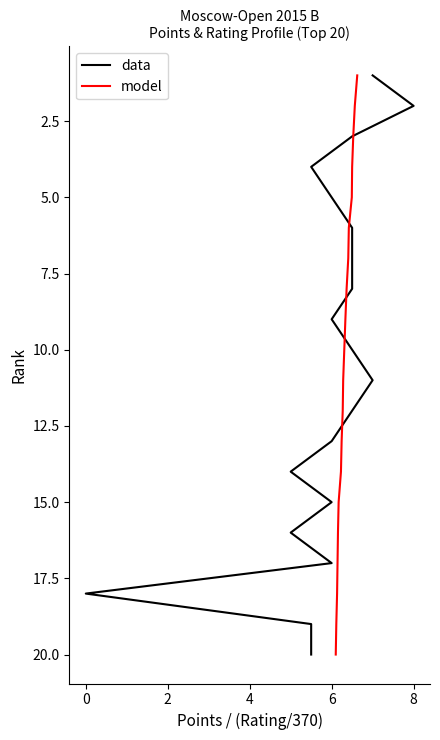

The value of data at 4 is 7. True or false?

False